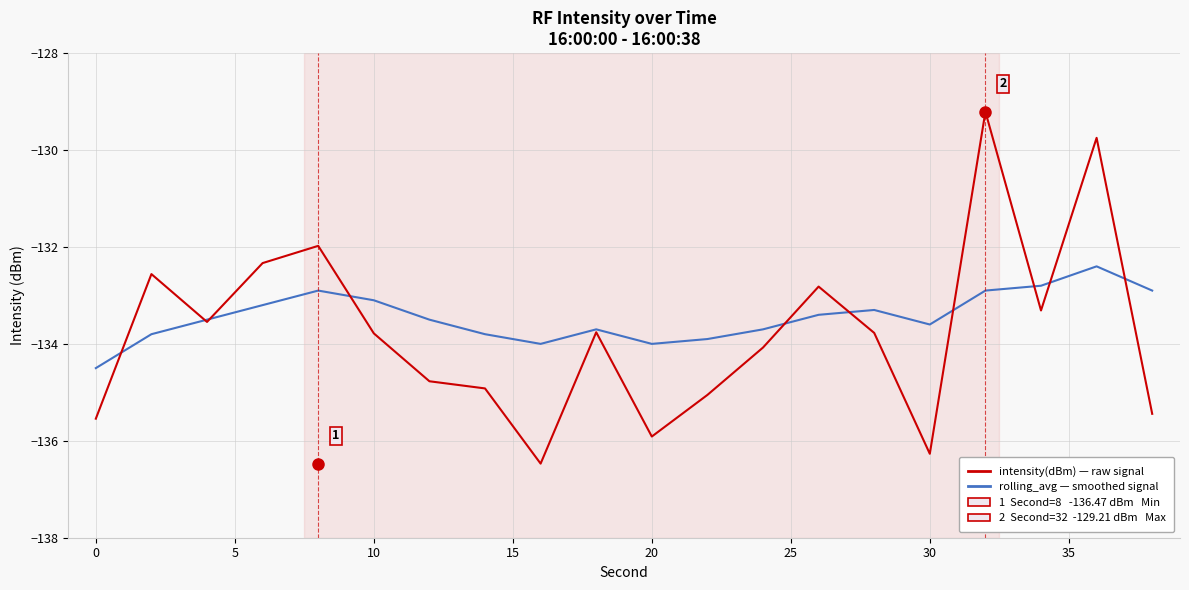

Reading left to right, list all the values displayed in this chart.

intensity(dBm): -135.5	-132.6	-133.5	-132.3	-132.0	-133.8	-134.8	-134.9	-136.5	-133.8	-135.9	-135.1	-134.1	-132.8	-133.8	-136.3	-129.2	-133.3	-129.7	-135.4
rolling_avg: -134.5	-133.8	-133.5	-133.2	-132.9	-133.1	-133.5	-133.8	-134.0	-133.7	-134.0	-133.9	-133.7	-133.4	-133.3	-133.6	-132.9	-132.8	-132.4	-132.9